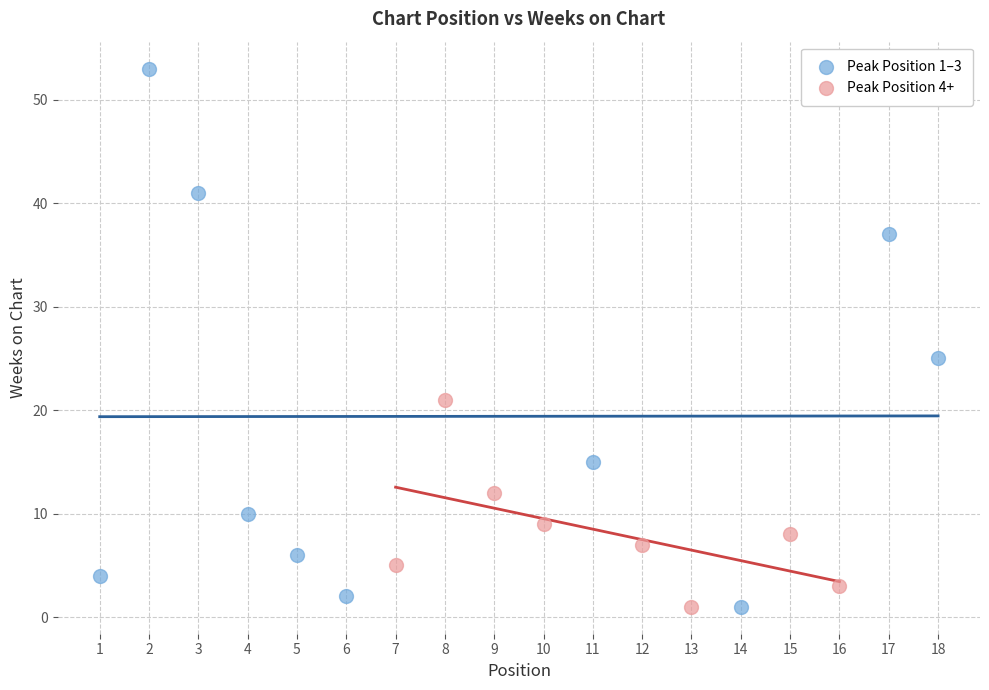

Which series has the widest spread of Y values?

Peak Position 1–3